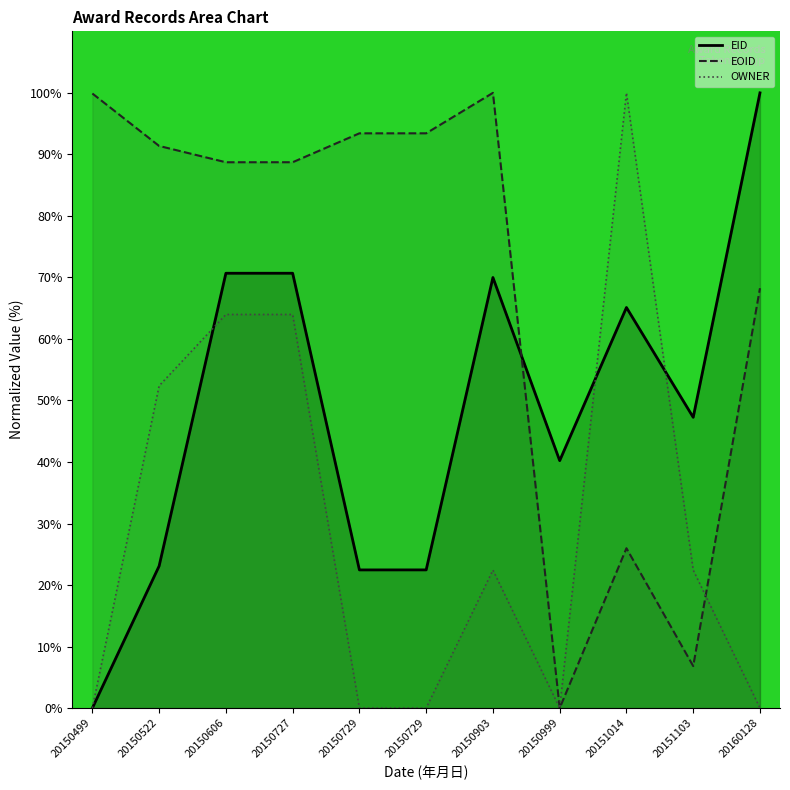

Reading left to right, transcribe all the data shown in this chart.

EID: 0.0	23.1	70.7	70.7	22.5	22.5	70.0	40.2	65.1	47.3	100.0
EOID: 99.9	91.4	88.7	88.7	93.4	93.4	100.0	0.0	26.0	6.8	68.2
OWNER: 0.0	52.4	64.0	64.0	0.0	0.0	22.4	0.0	100.0	22.4	0.0